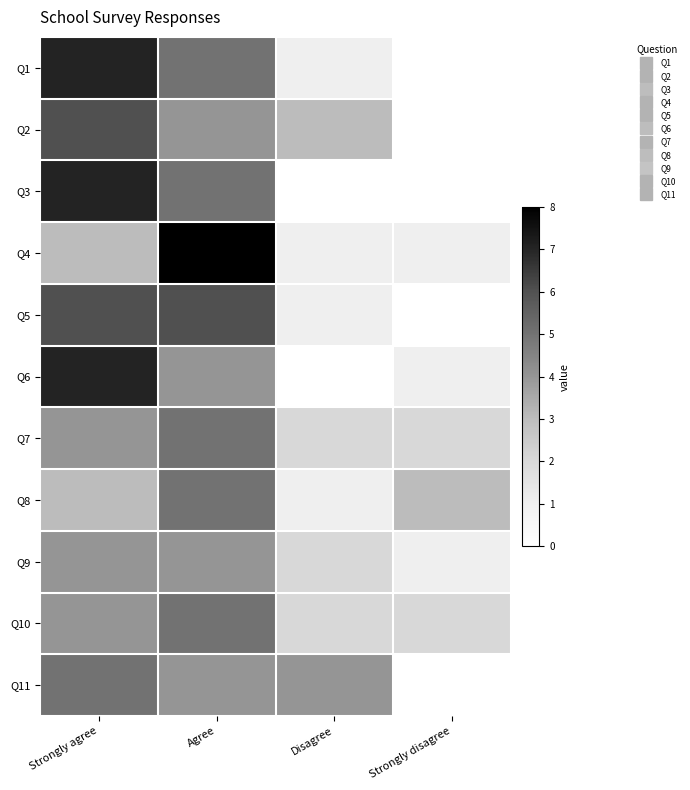

Which series has the widest spread of values?

Q1